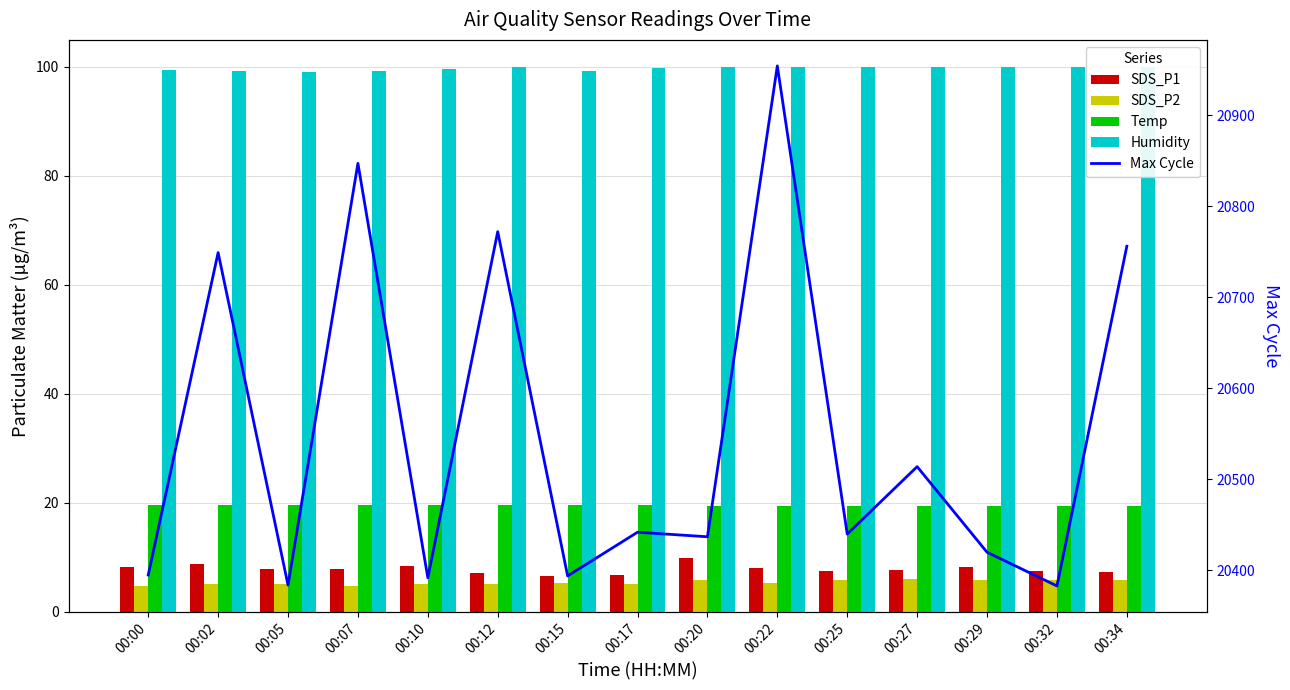

What is the average value of the Temp series?

19.6